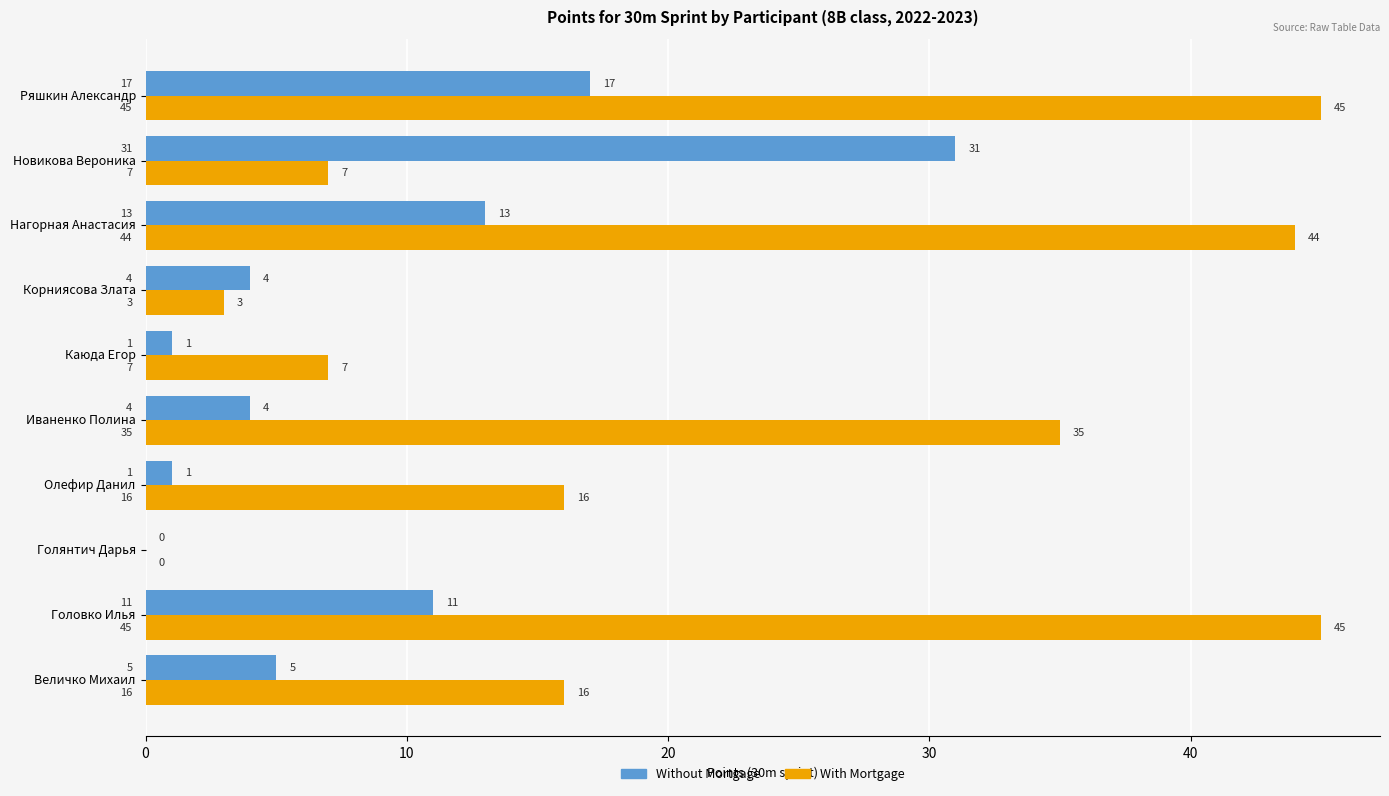

At which category is the sum across all series the highest?

Ряшкин Александр